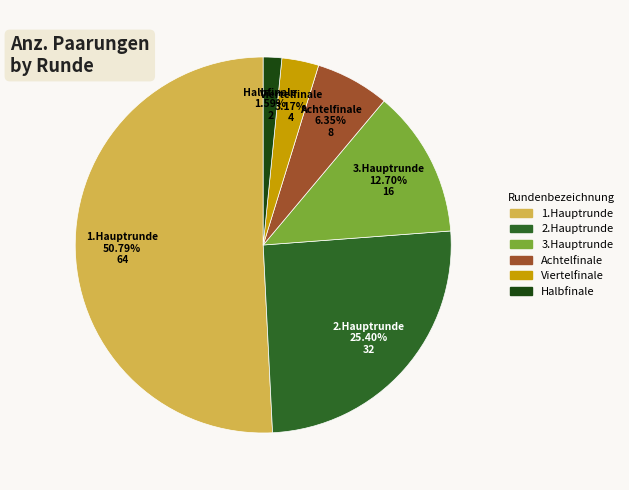

Is 1.Hauptrunde the majority of the pie?

Yes